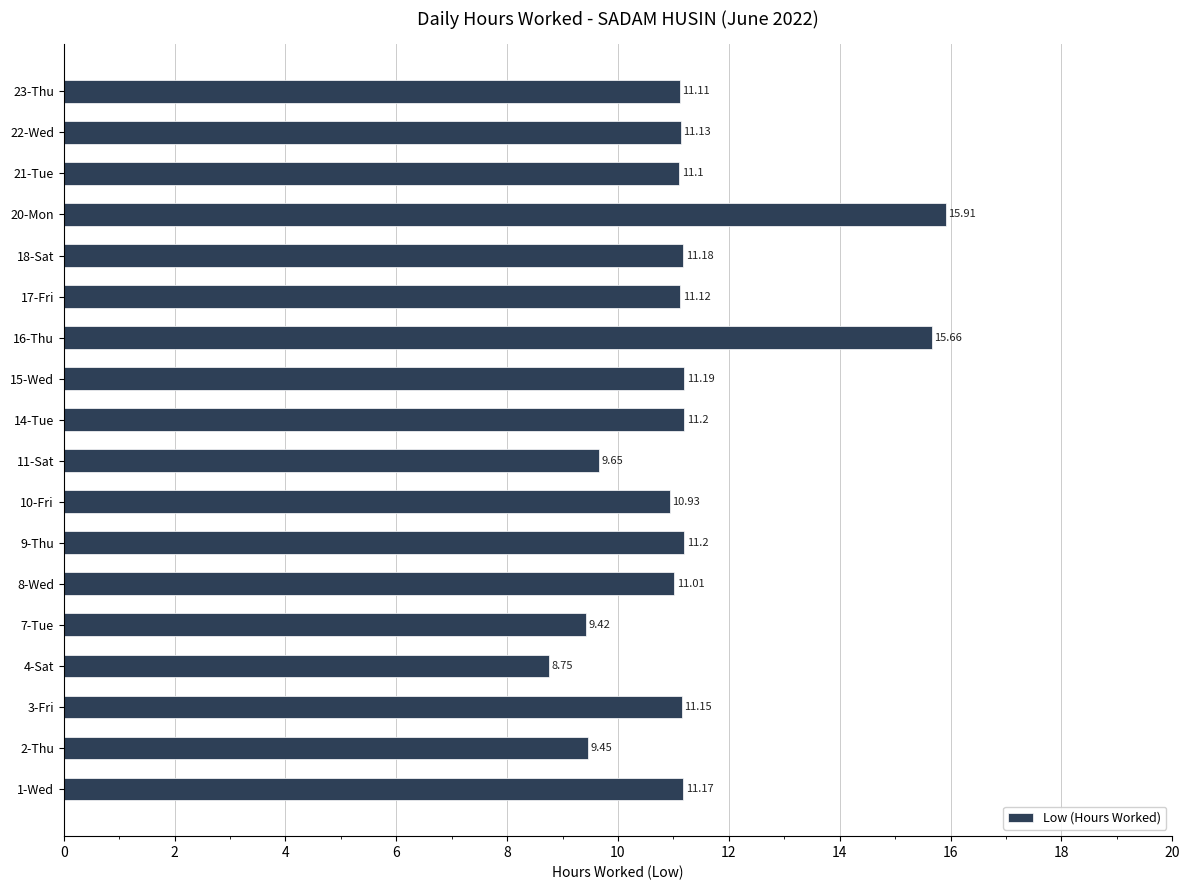

Which label corresponds to the largest value in the chart?

20-Mon